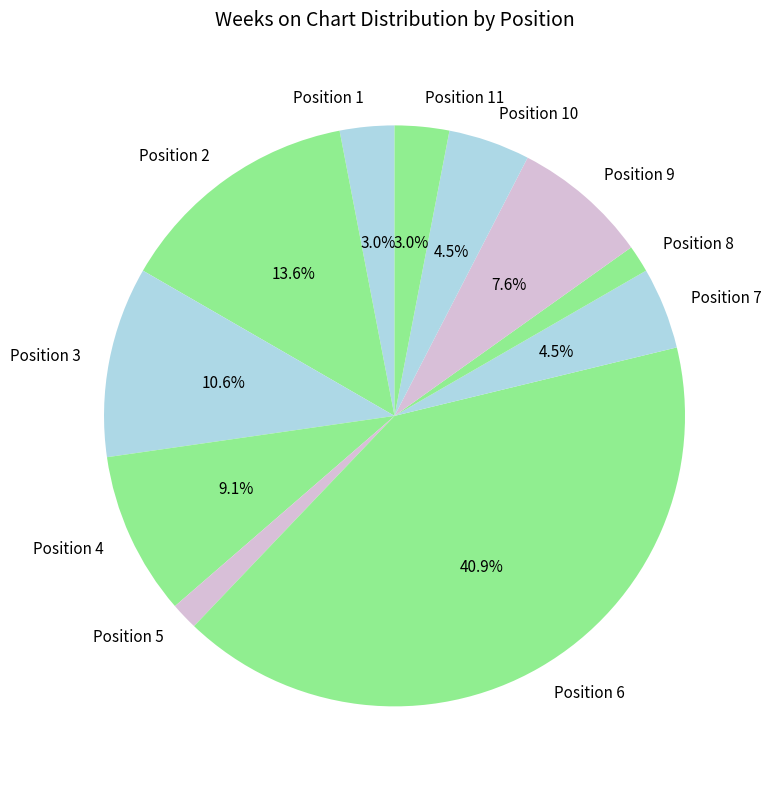

What is the largest slice in the pie chart?

Position 6